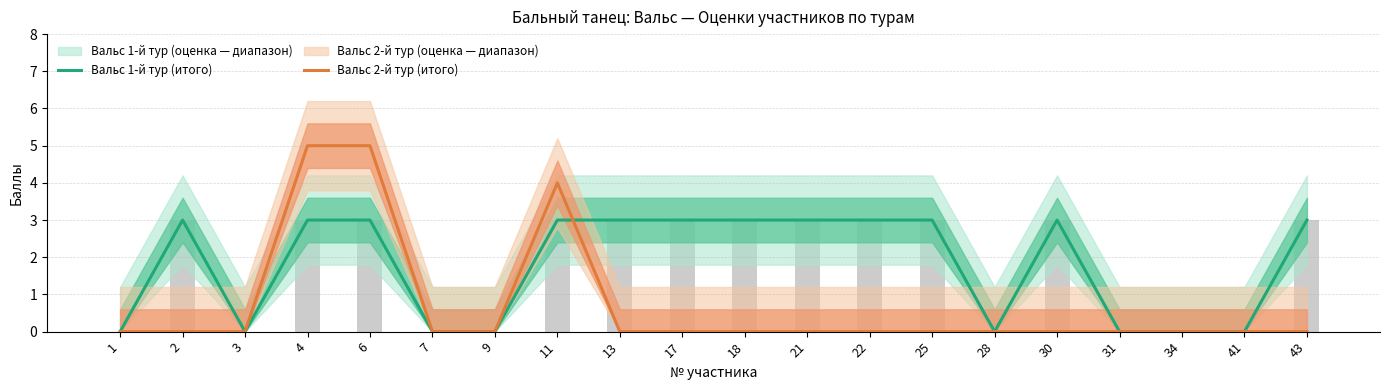

The value of Вальс 2-й тур (итого) at 21 is 0. True or false?

True